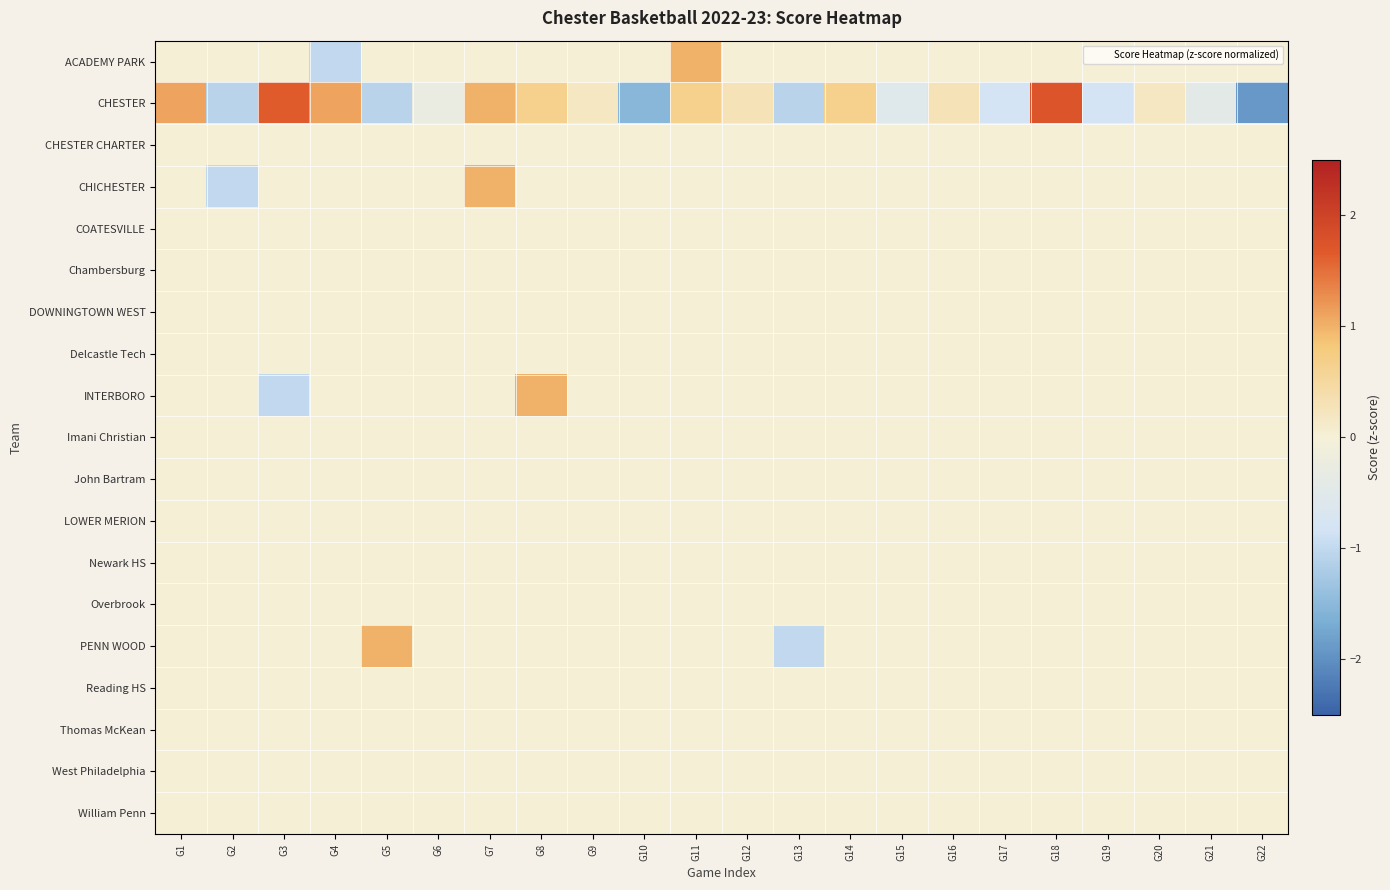

Between G9 and G2, which is larger?

G9